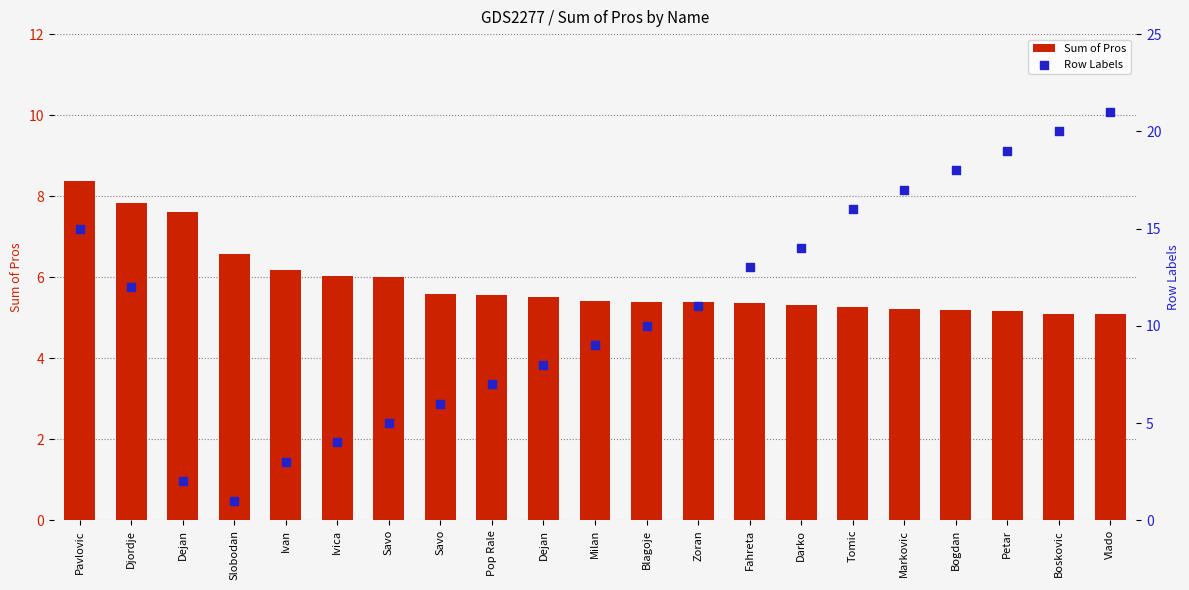

At how many categories does at least one series exceed 11?

10